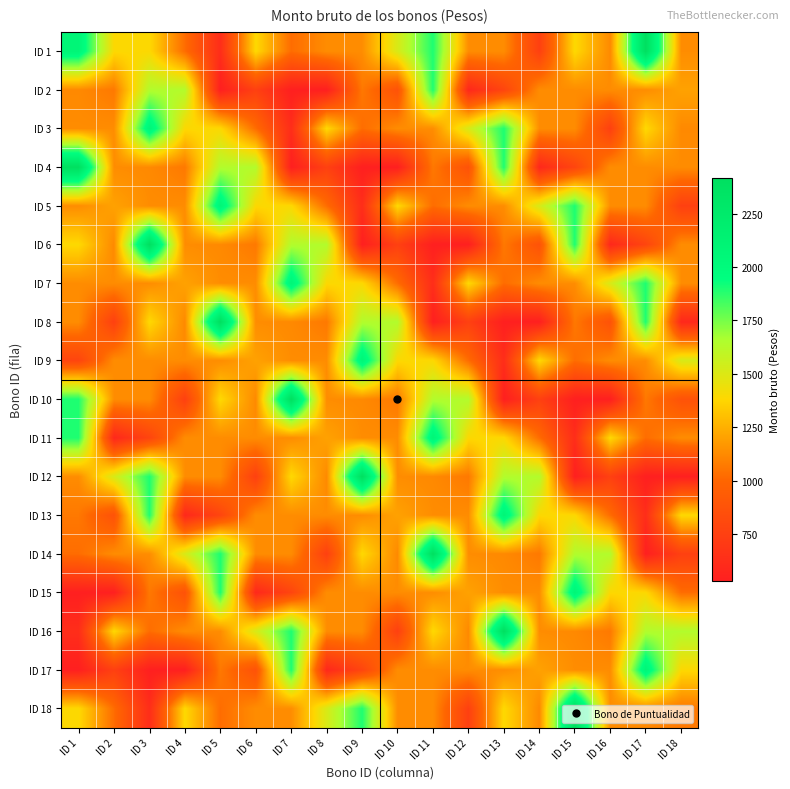

Which label corresponds to the smallest value in the chart?

ID 5